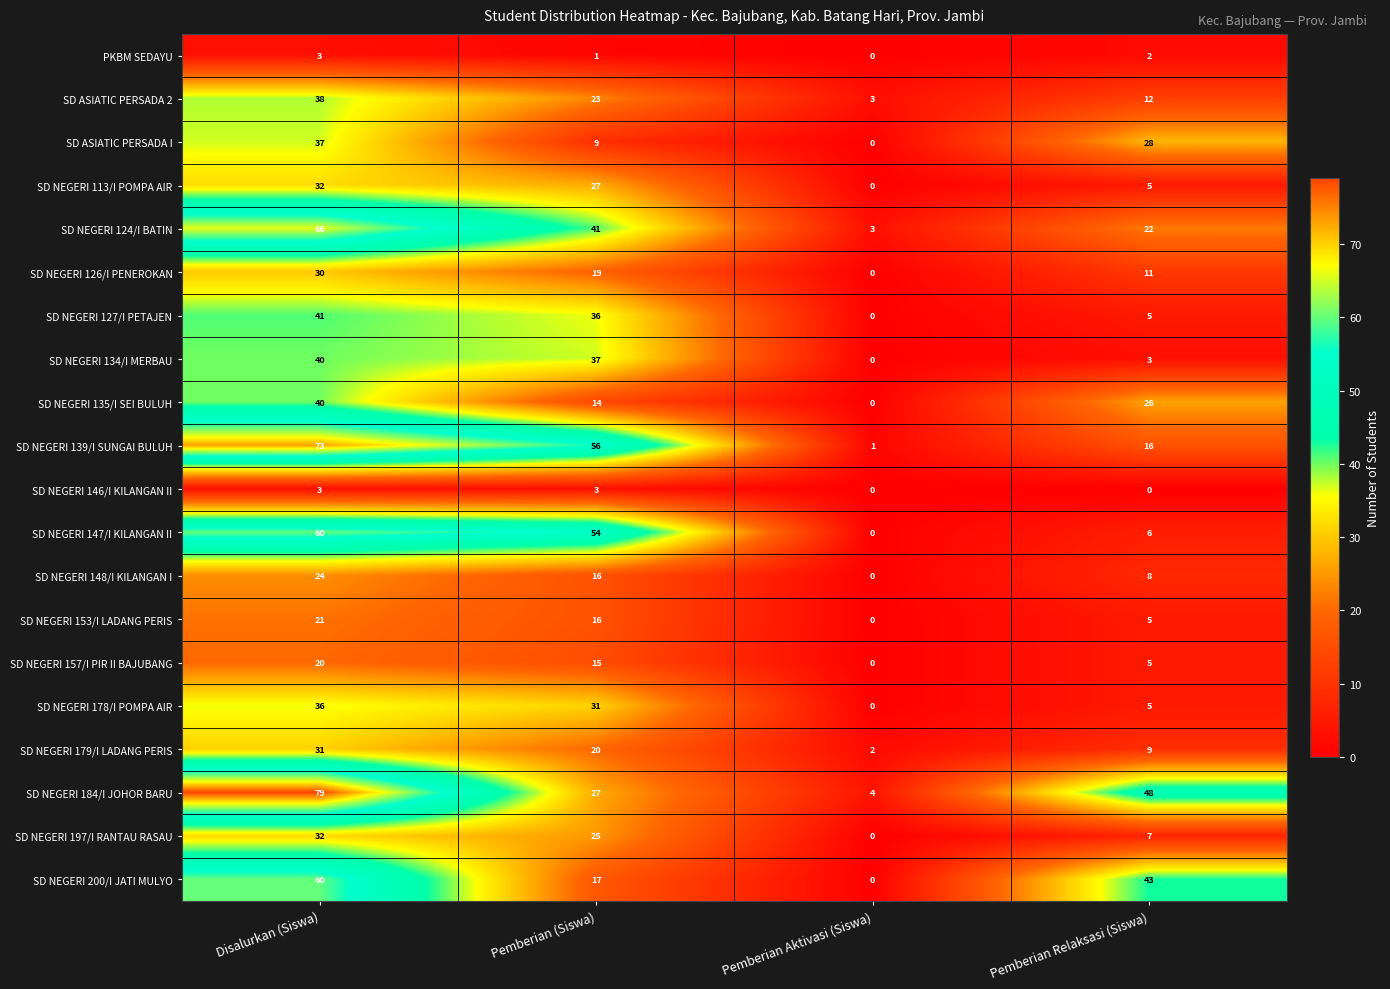

What is the maximum value shown in the chart?

79